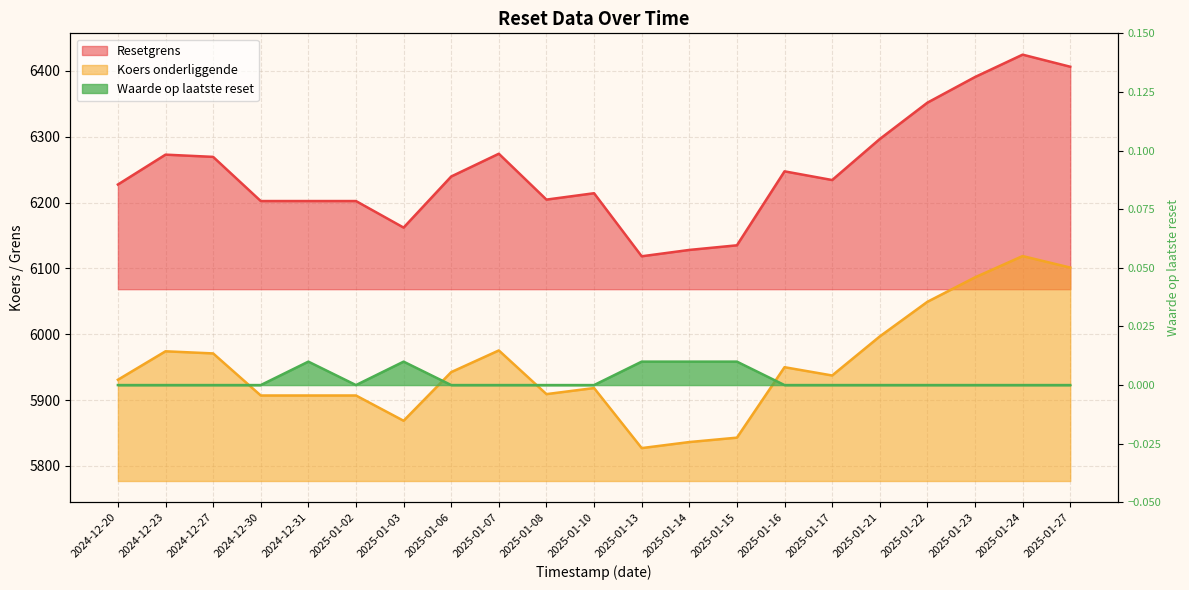

What is the greatest value displayed?

6424.6